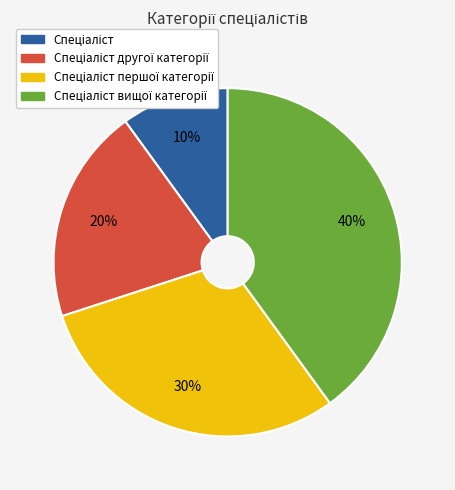

To the nearest percent, what is the average slice percentage?

25%